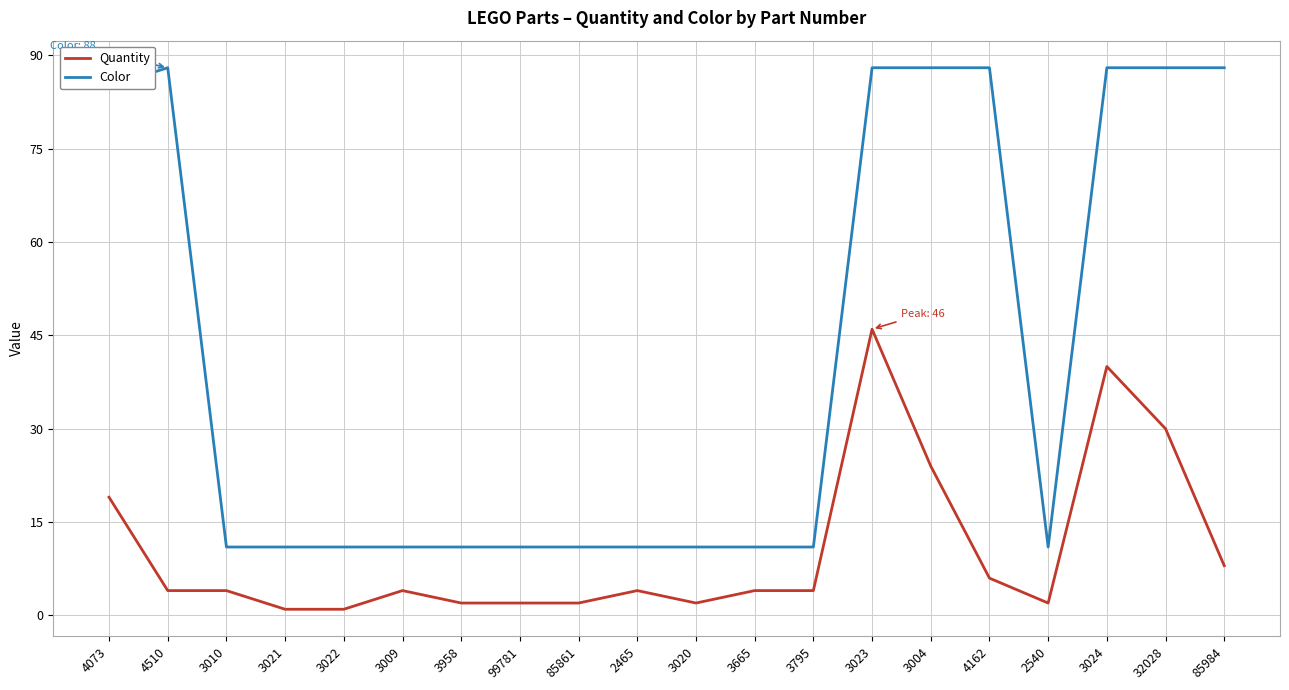

At 3004, list the series in order from largest to smallest.

Color, Quantity